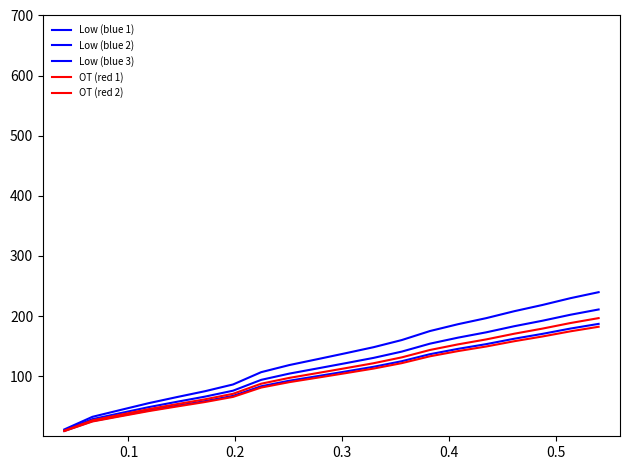

What is the value of the OT (red 1) point at the 1st from the left?

9.4